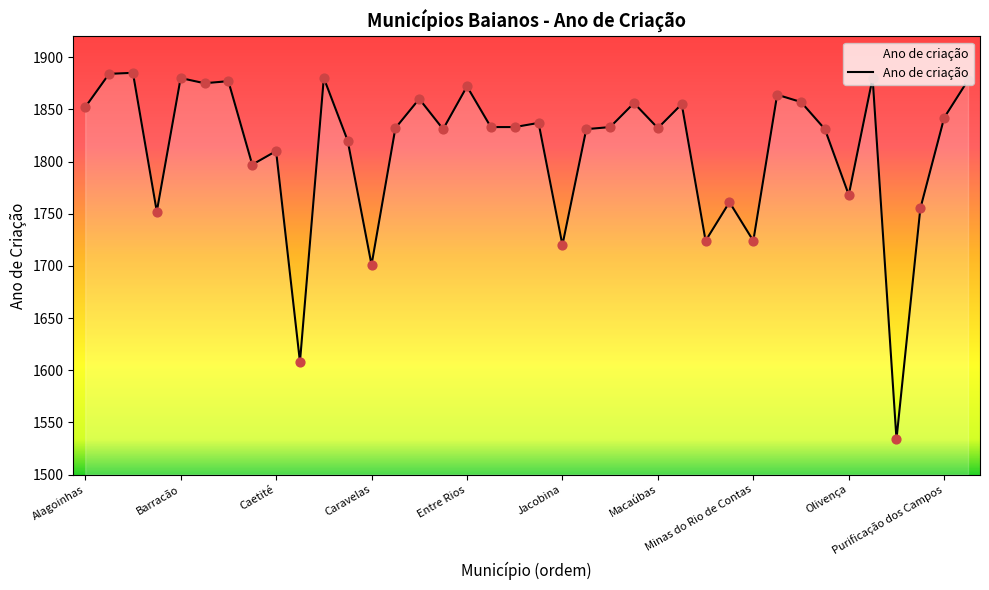

What is the smallest value displayed?

1534